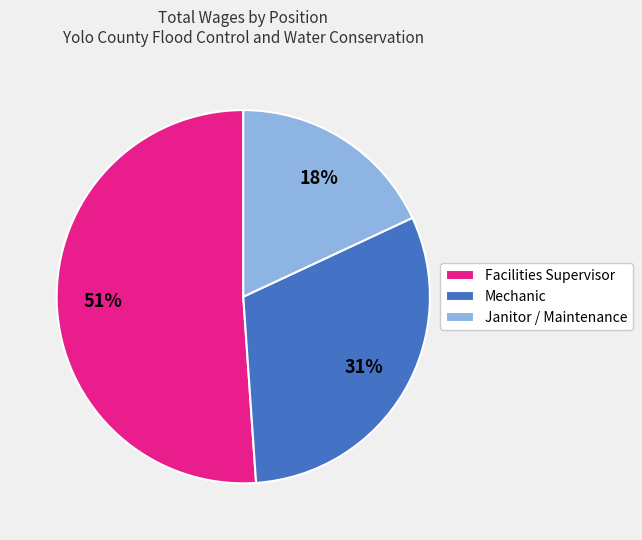

What percentage is the Janitor / Maintenance slice, to the nearest percent?

18%